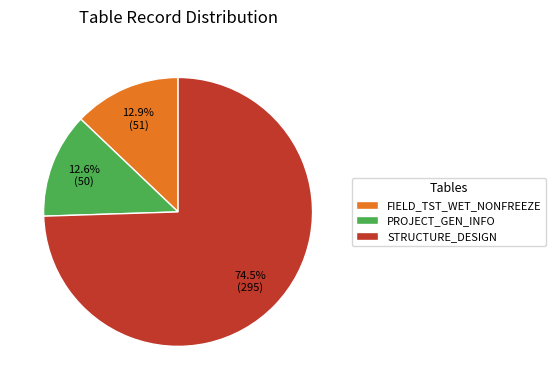

Do FIELD_TST_WET_NONFREEZE and STRUCTURE_DESIGN together represent more than half of the pie?

Yes